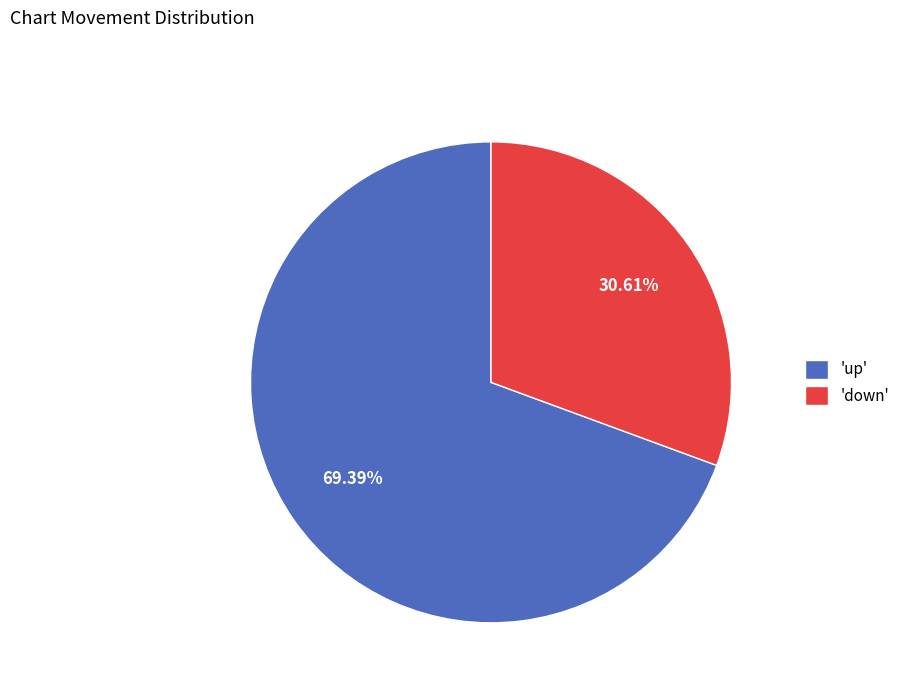

Combined, do 'up' and 'down' account for over 50%?

Yes